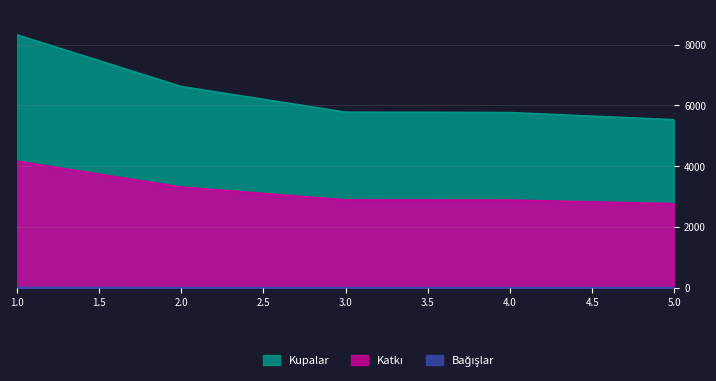

List the series in order of their overall mean, highest first.

Kupalar, Katkı, Bağışlar